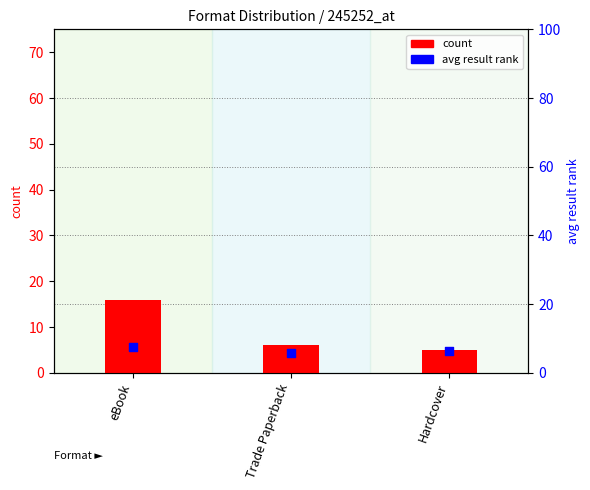

Is the value of count at Hardcover greater than the value of avg result (scaled) at Trade Paperback?

No